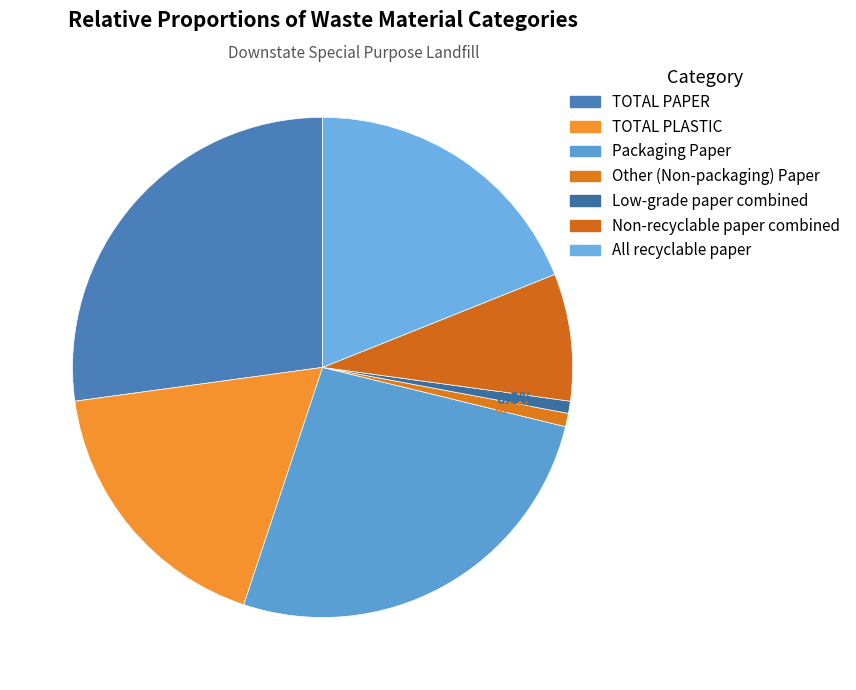

What is the smallest slice in the pie chart?

Low-grade paper combined